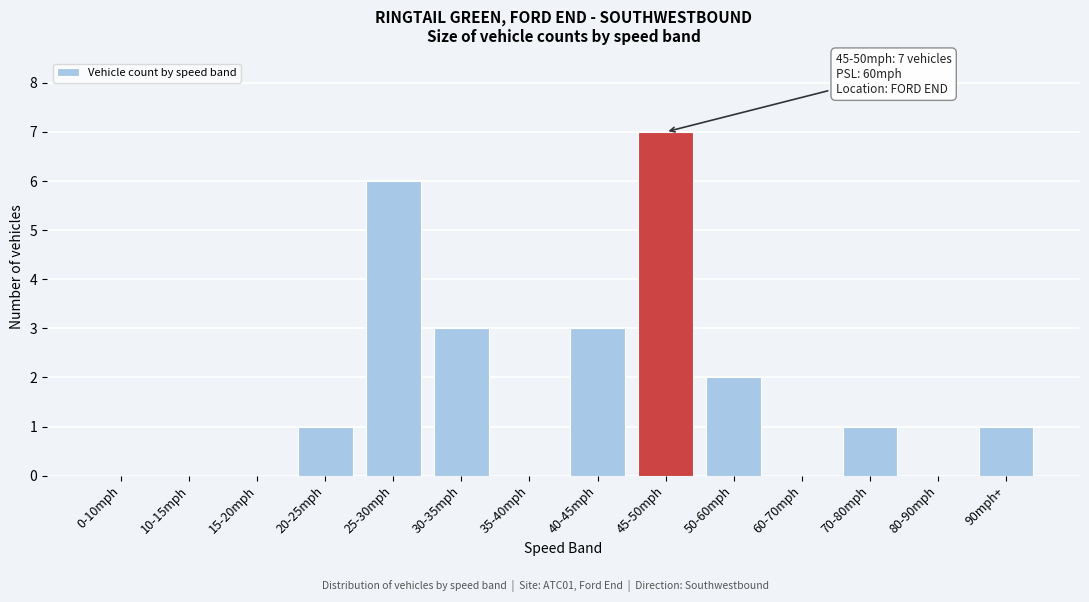

Reading right to left, transcribe all the data shown in this chart.

90mph+=1	80-90mph=0	70-80mph=1	60-70mph=0	50-60mph=2	45-50mph=7	40-45mph=3	35-40mph=0	30-35mph=3	25-30mph=6	20-25mph=1	15-20mph=0	10-15mph=0	0-10mph=0